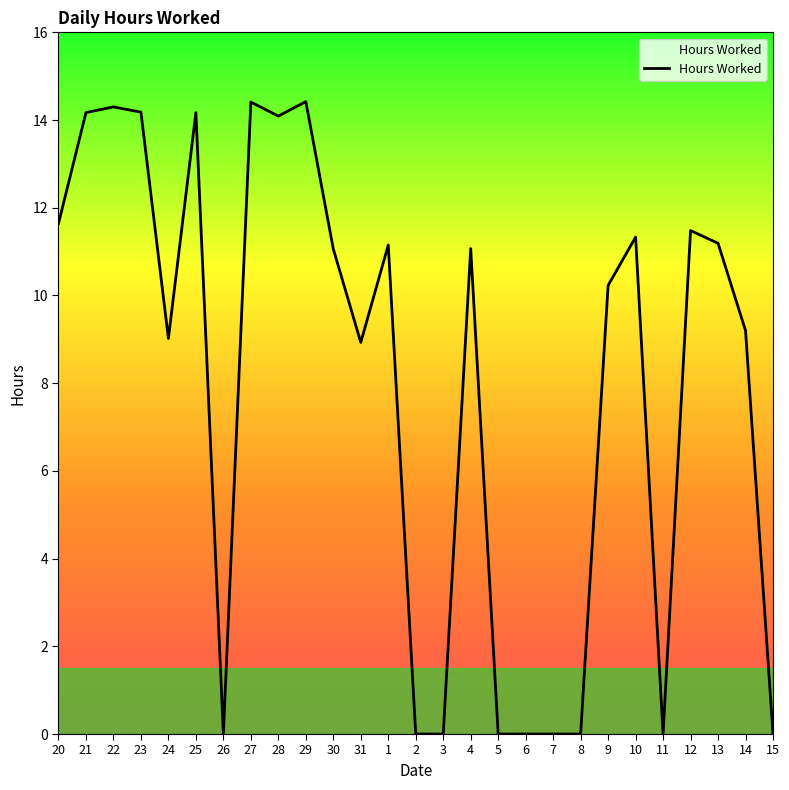

What is the difference between the values at 14 and 23?

5.0